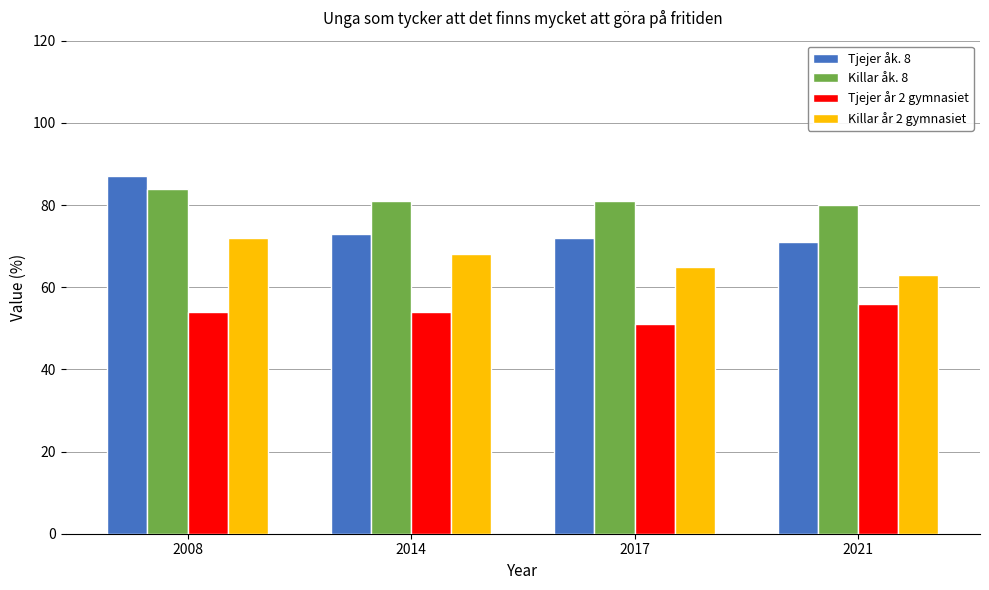

Is it true that Tjejer åk. 8 equals 71 at 2021?

True